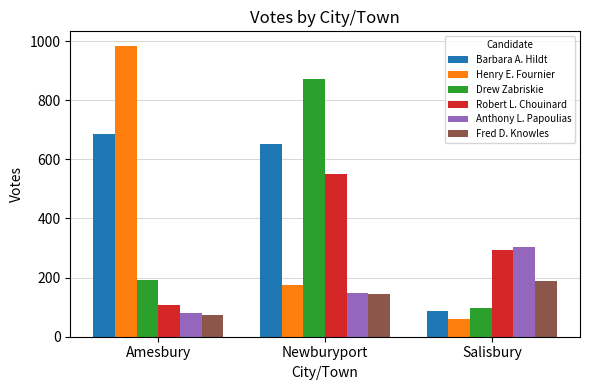

Reading right to left, what are all the values shown in this chart?

Barbara A. Hildt: 87	653	685
Henry E. Fournier: 59	176	984
Drew Zabriskie: 96	873	193
Robert L. Chouinard: 293	551	107
Anthony L. Papoulias: 305	147	81
Fred D. Knowles: 188	144	73